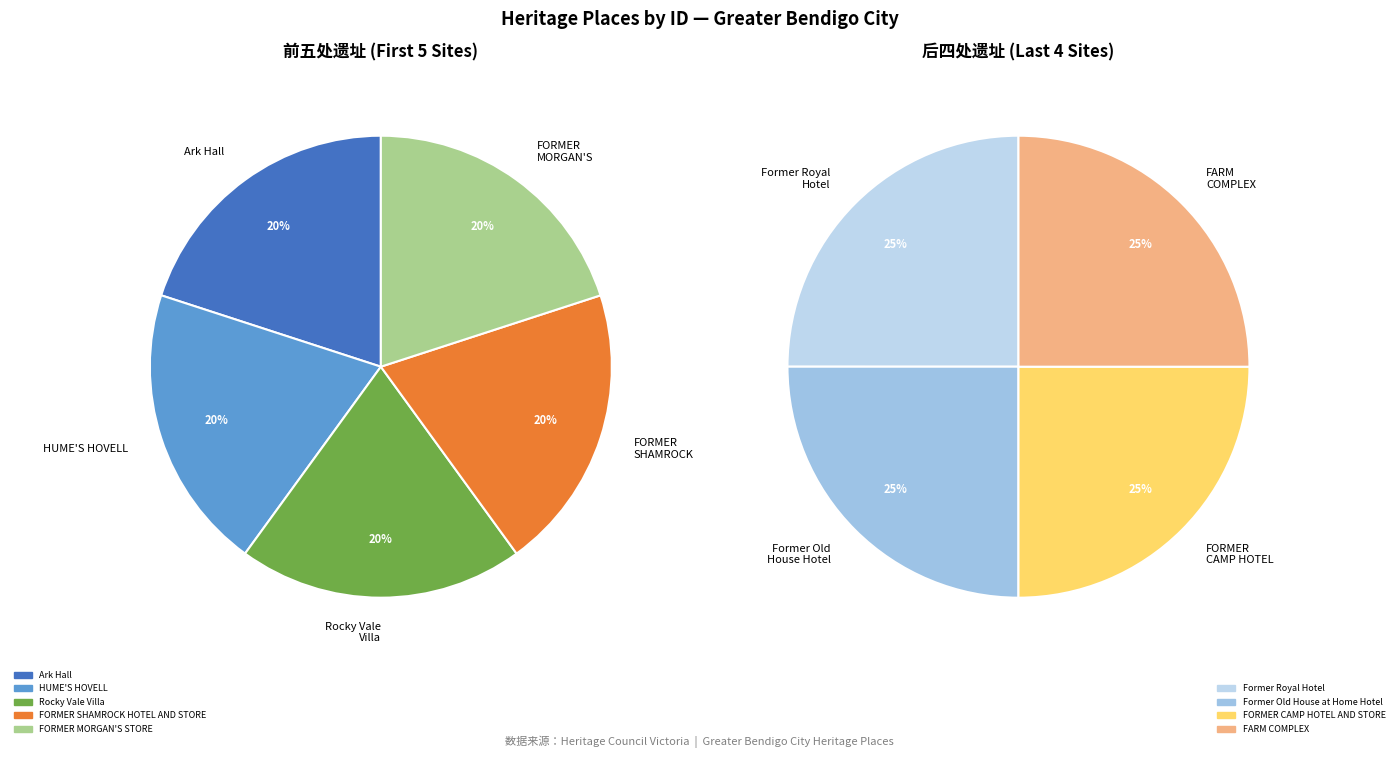

How many slices are in this pie chart?

9